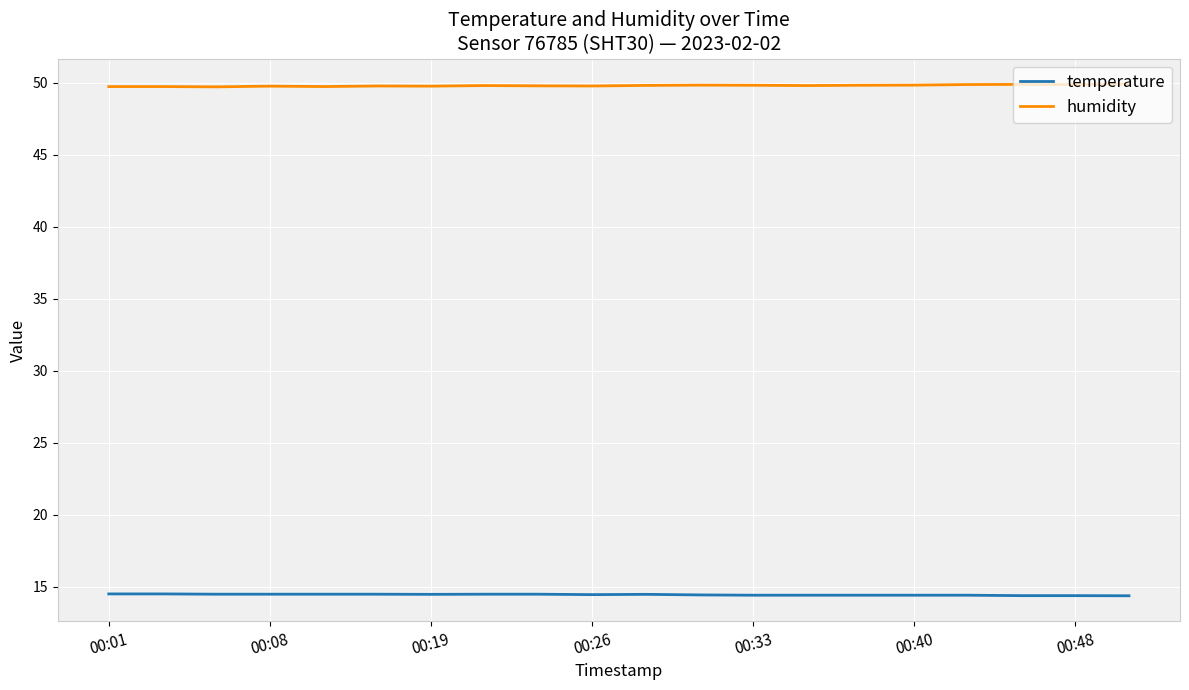

What is the minimum value shown in the chart?

14.4